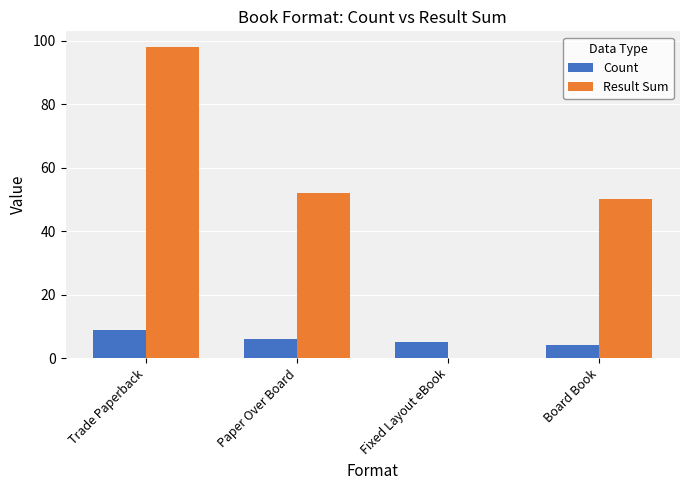

Between Trade Paperback and Board Book, which series saw the biggest shift?

Result Sum